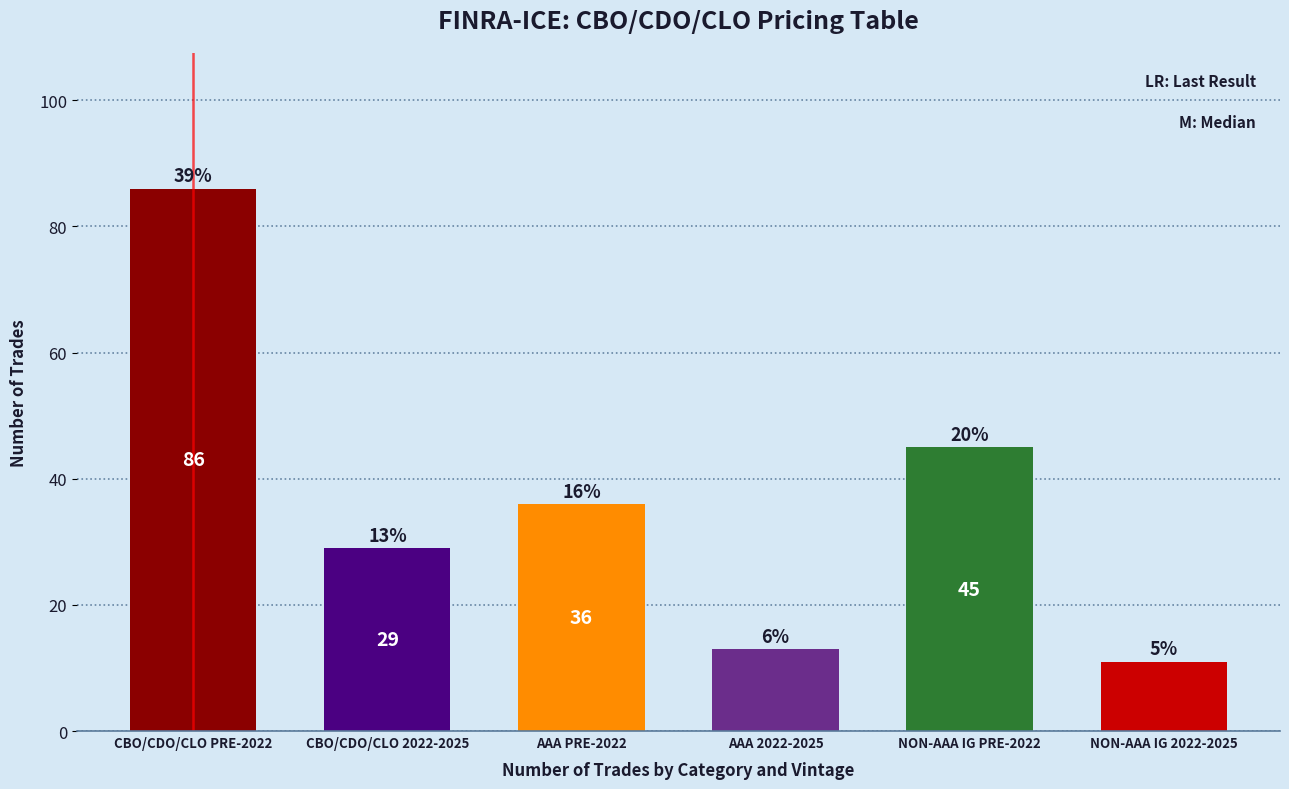

Reading left to right, extract all data points from this chart.

86	29	36	13	45	11